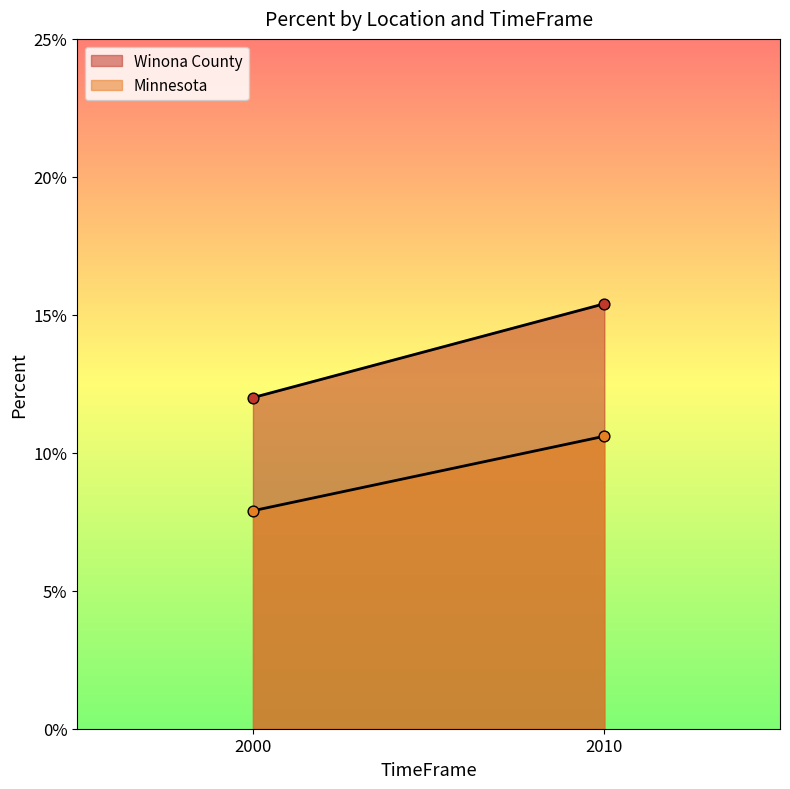

What are all the series names shown in the legend?

Winona County, Minnesota